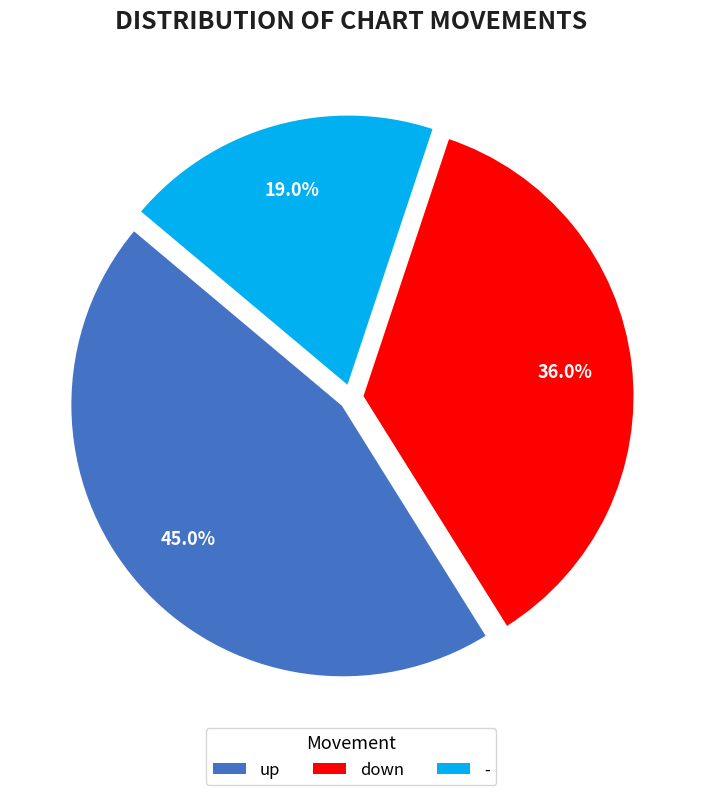

Between down and up, which is larger?

up